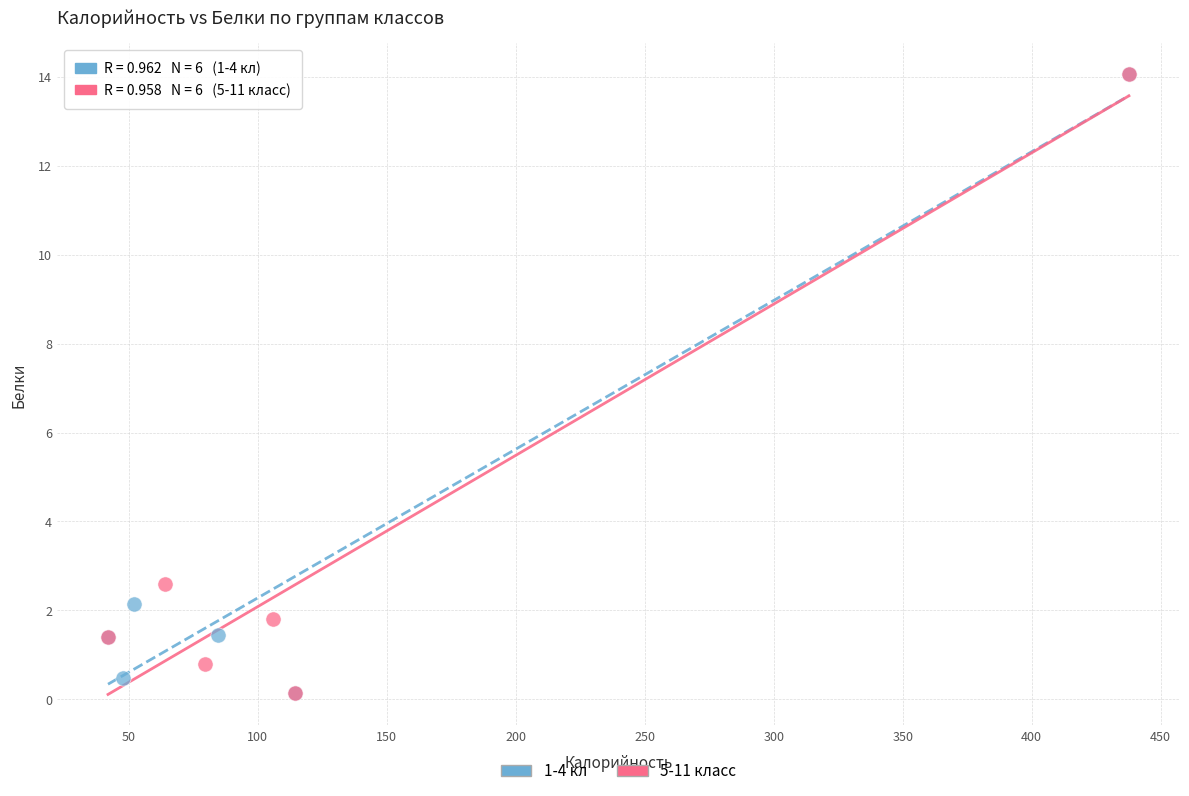

What are all the series names shown in the legend?

1-4 кл, 5-11 класс